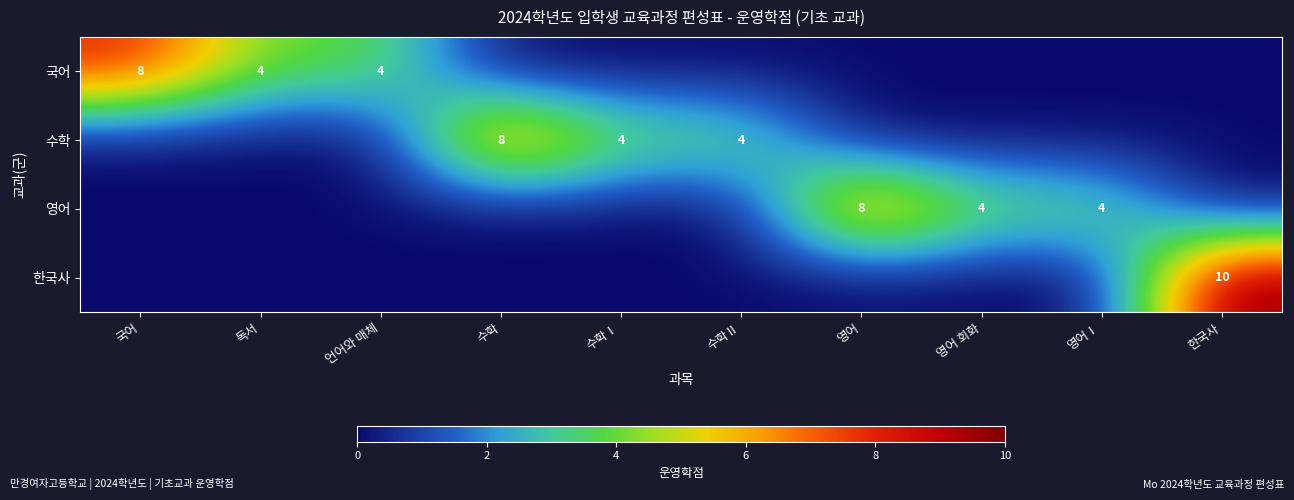

The 한국사 series shows 5 at 한국사. True or false?

False